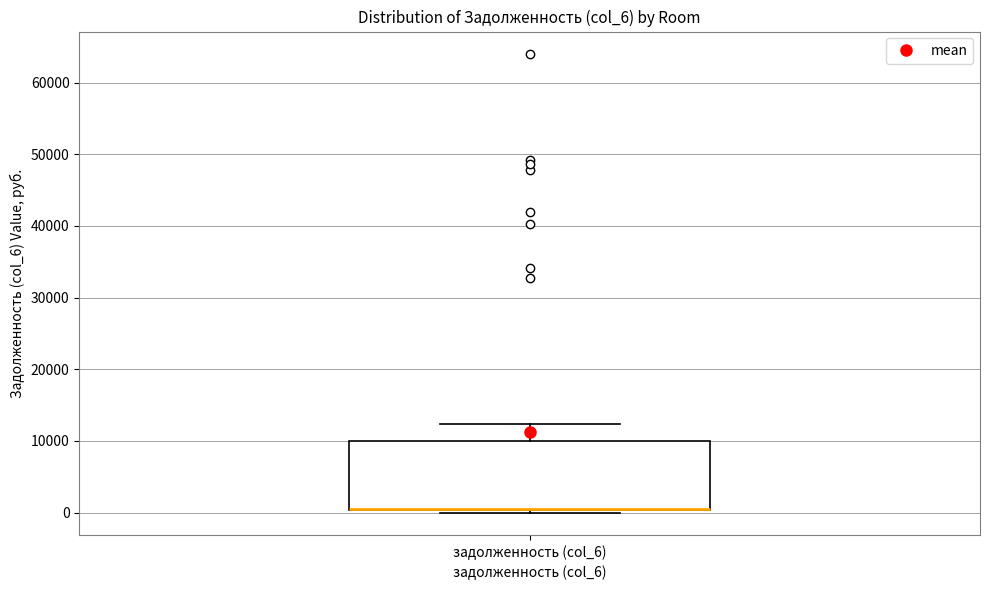

Read this box plot against the y-axis: the position of the median line, the range covered by the box, and the ends of both whiskers. The values are not printed on the chart, so give them approximately, as read against the axis.

median 0 (drawn on the box's lower edge), box 0 to 10000, whiskers 0 (just below the box's lower edge) to 12000